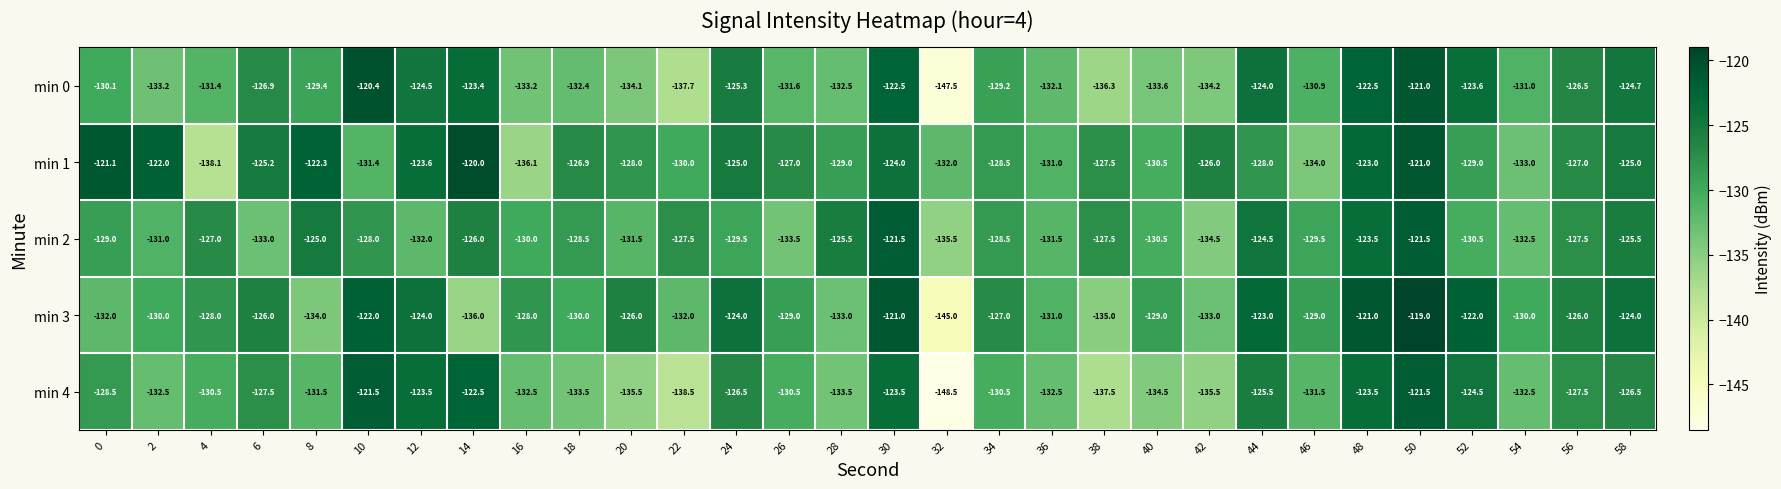

The min 0 series shows -74.7 at 0. True or false?

False